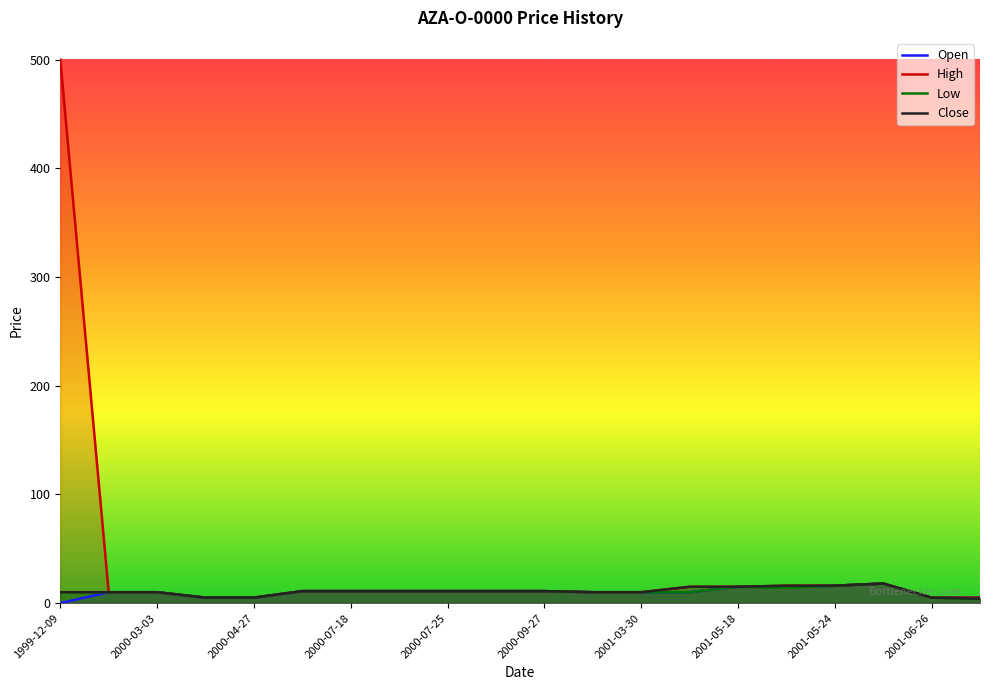

Is it true that High equals 10 at 2000-03-03?

True